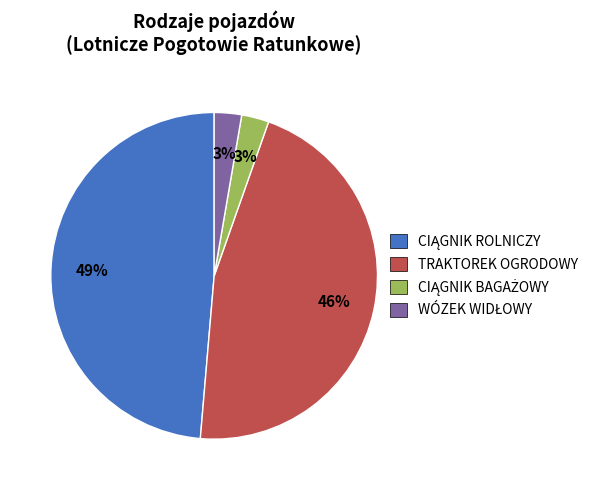

To the nearest percent, what is the difference between the largest and smallest slice percentages?

46%